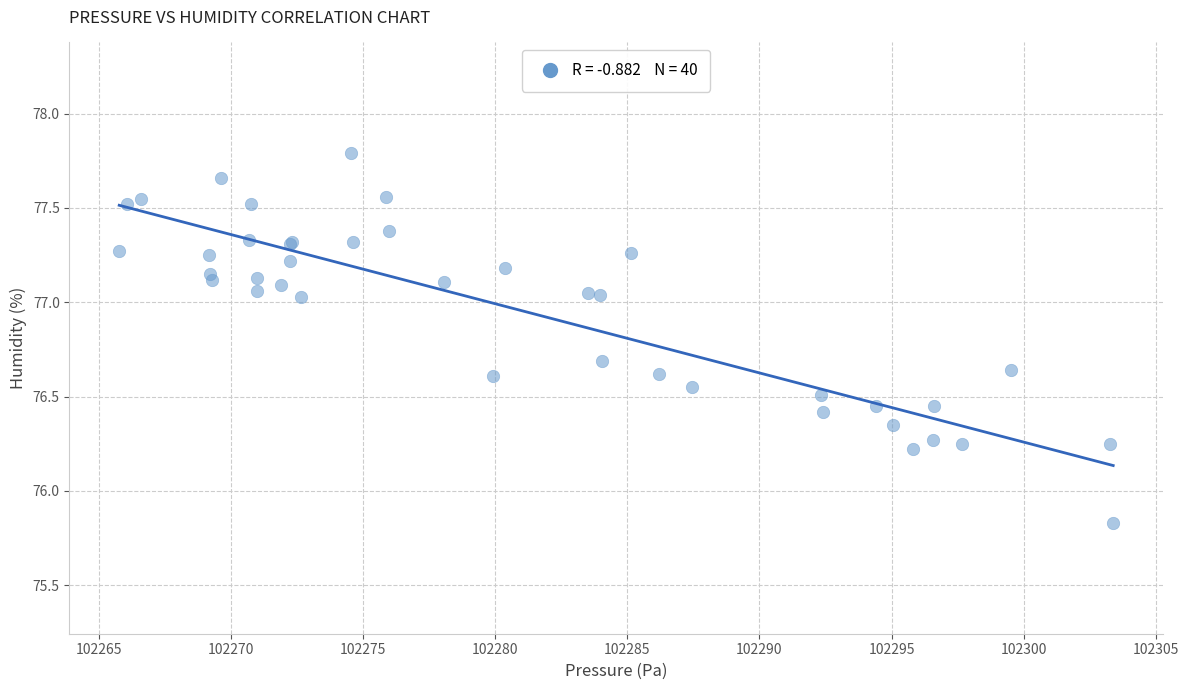

What Y value in the scatter plot is closest to 76?

75.8